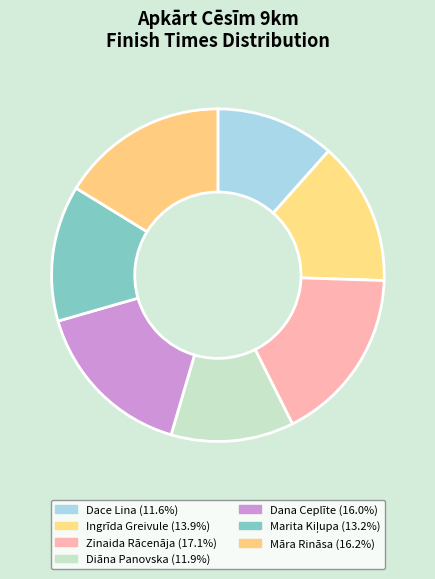

Count the number of slices in the pie.

7